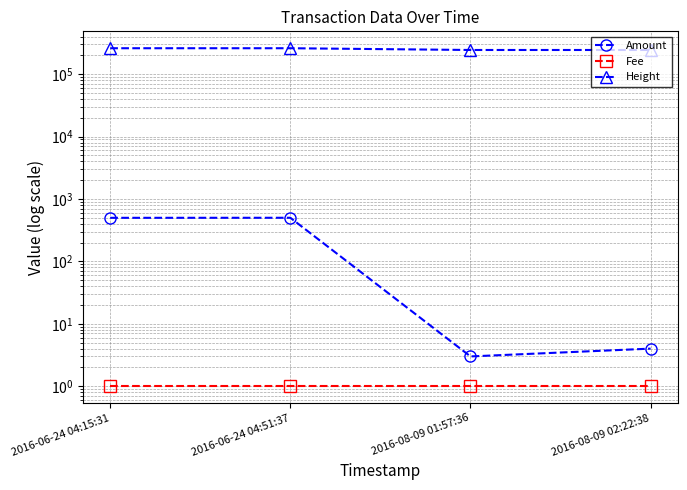

How many series are shown in this chart?

3